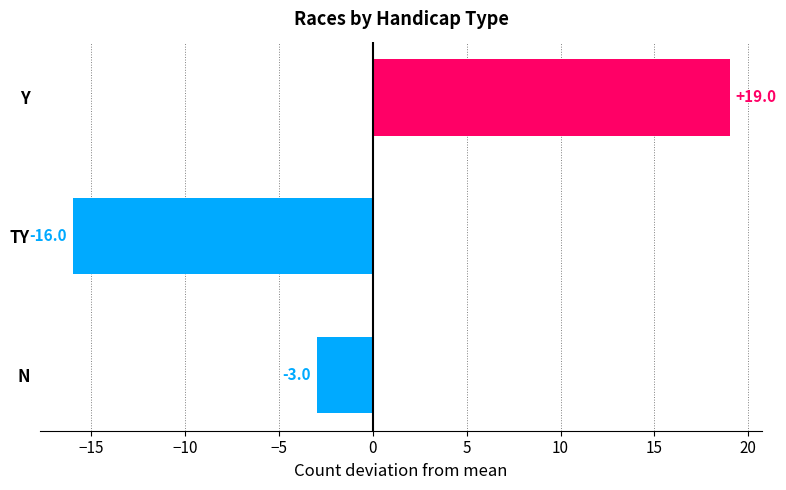

What is the label of the 1st bar from the top?

Y